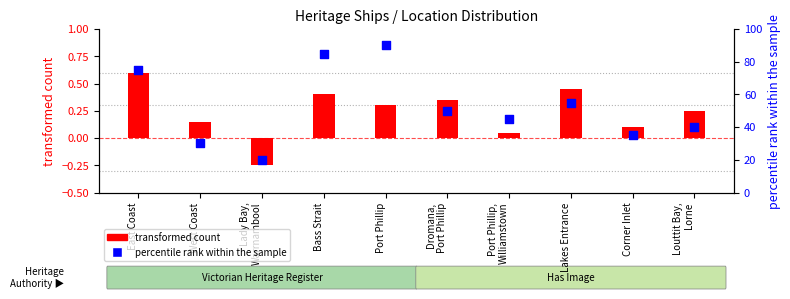

Which series has the widest spread of Y values?

percentile rank within the sample